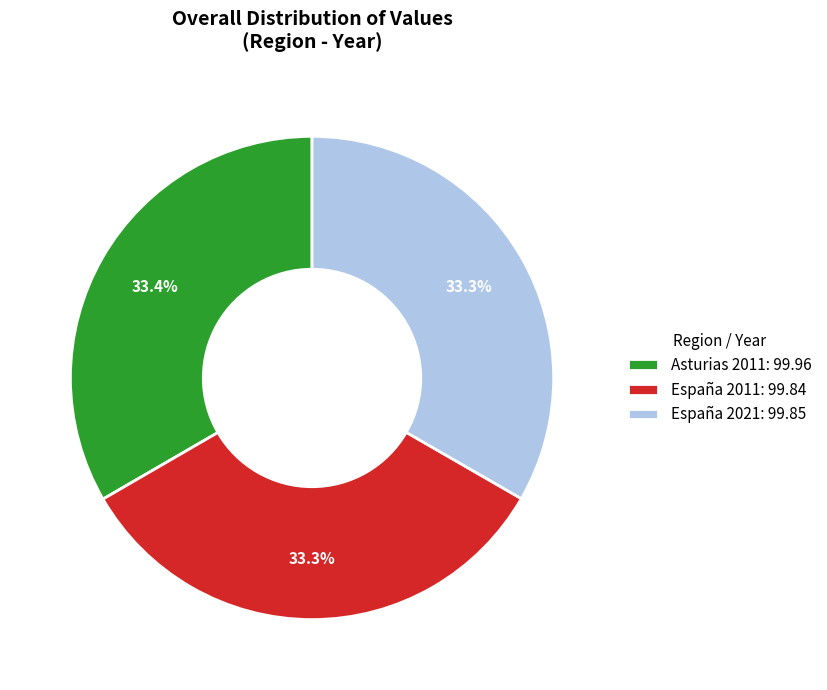

Count the number of slices in the pie.

3